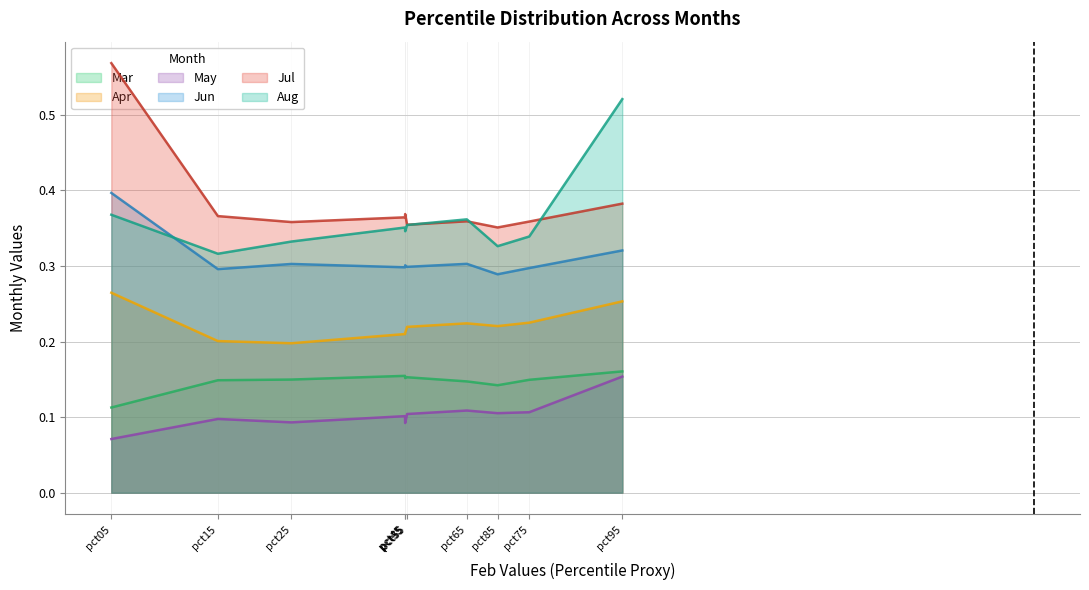

True or false: Aug and May intersect in this chart.

False